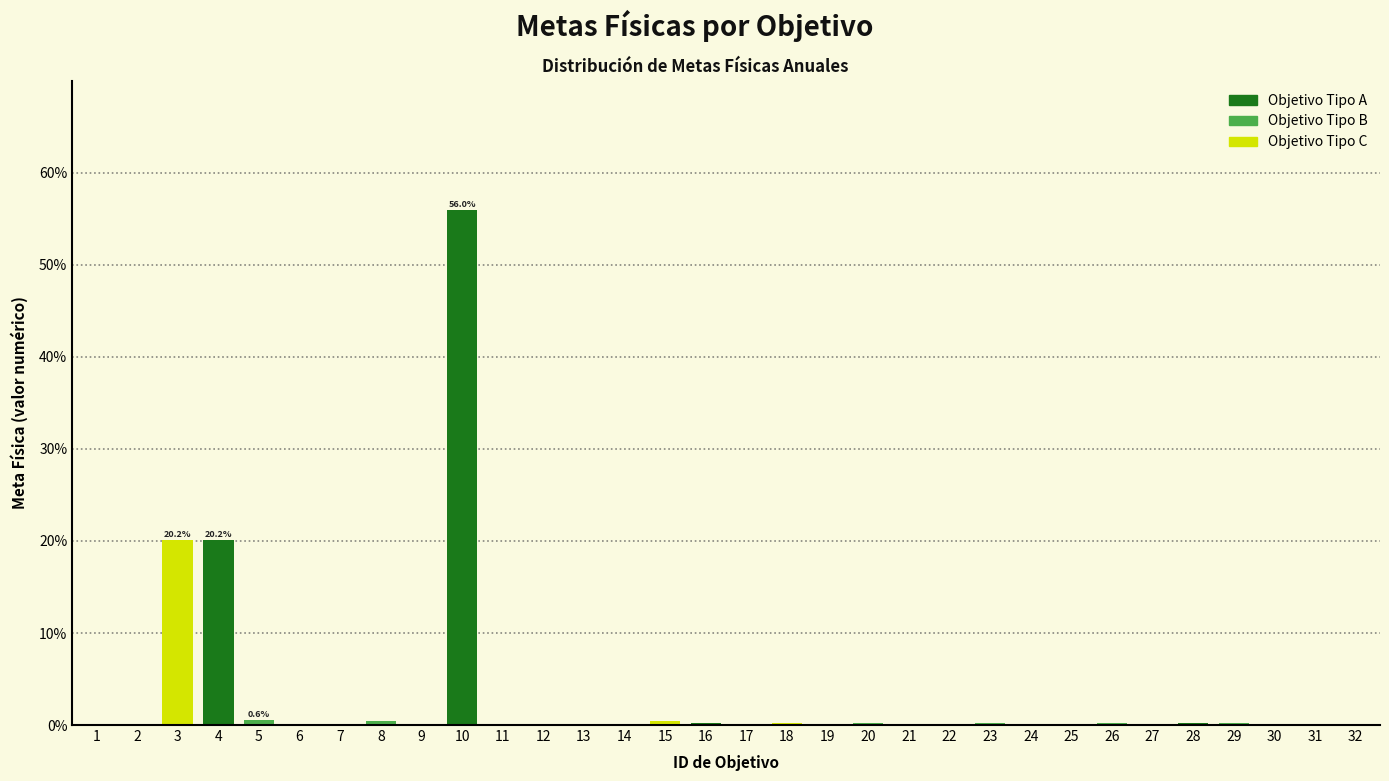

What is the sum of all values?

100.0